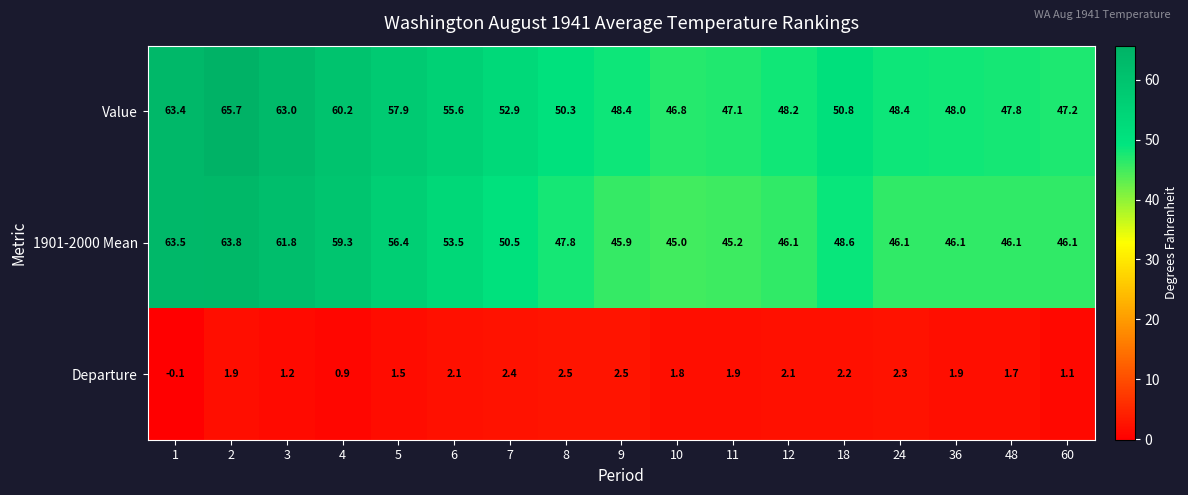

What is the difference between the maximum and second lowest values in the Departure series?

1.6